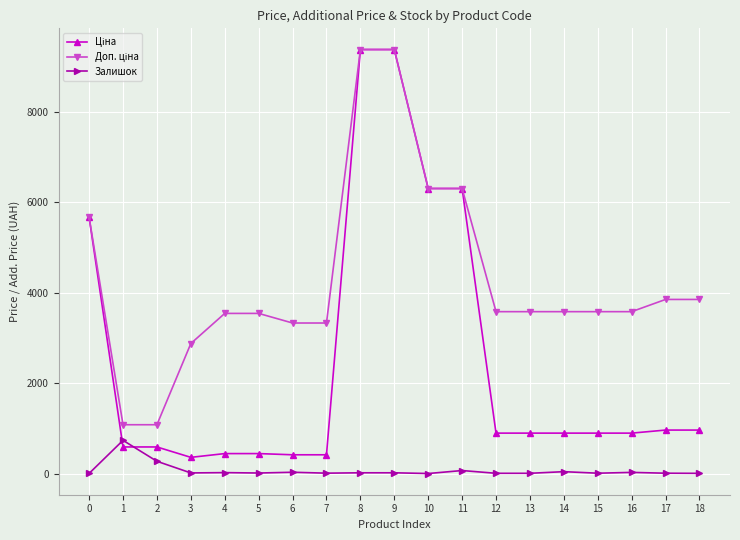

What is the spread (max minus min) of values at 6?

3302.5